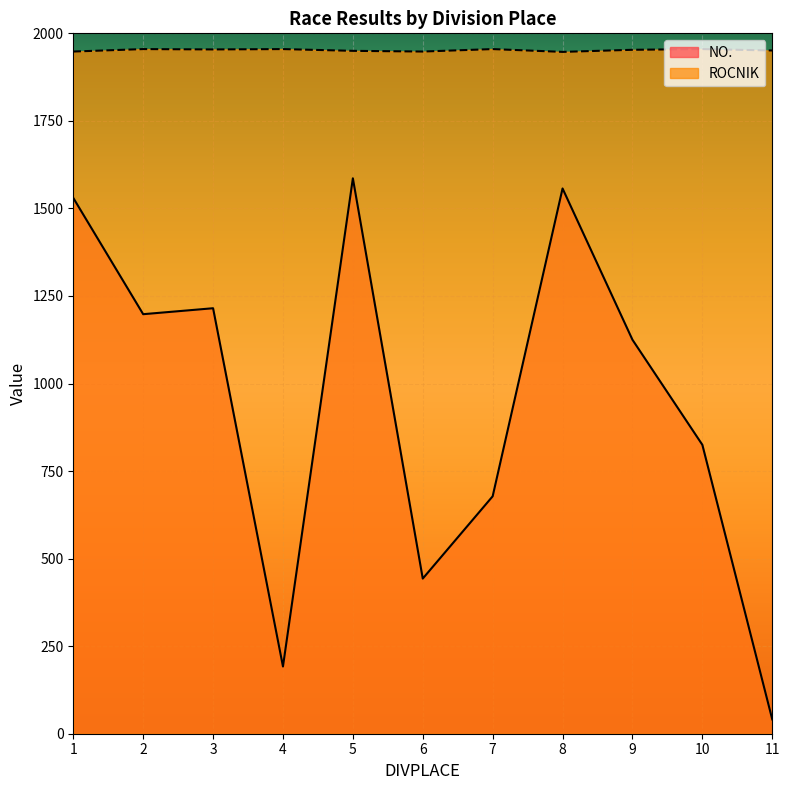

Count the number of data series in this chart.

2